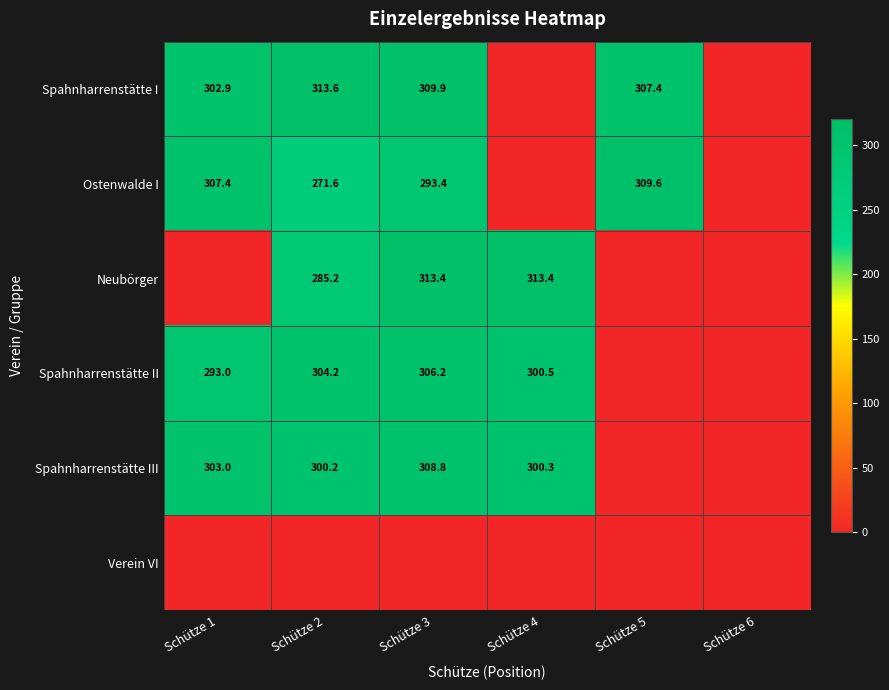

The value of Ostenwalde I at Schütze 1 is 307.4. True or false?

True